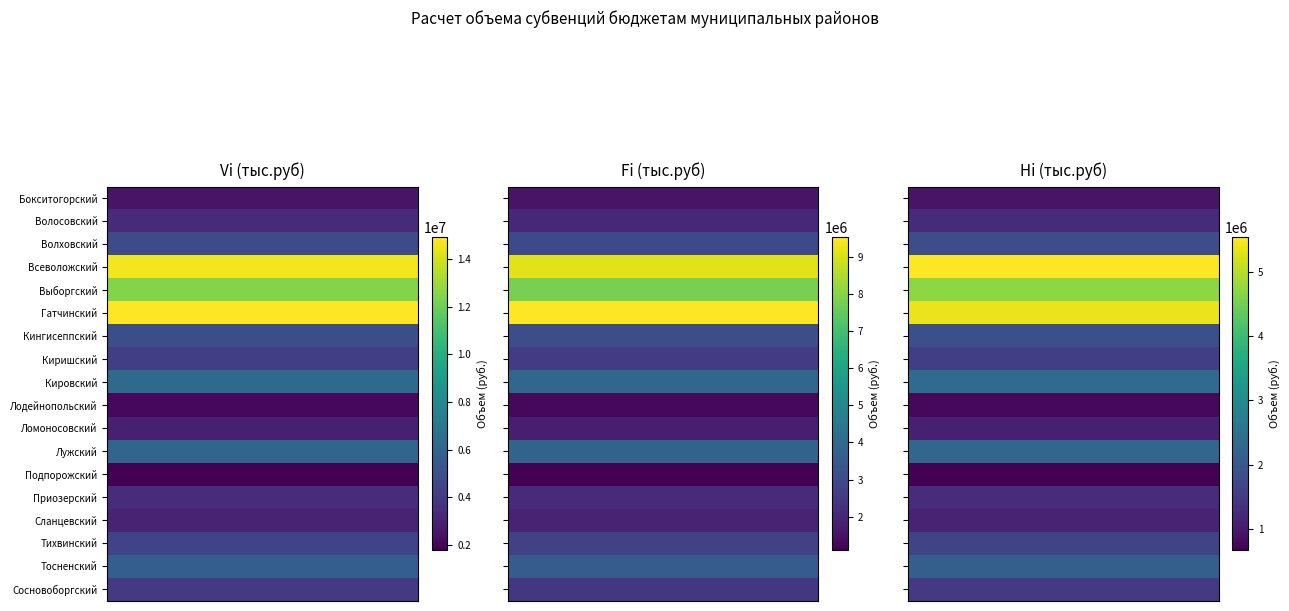

Where does the Сосновоборгский series first go above 2478910?

Бокситогорский